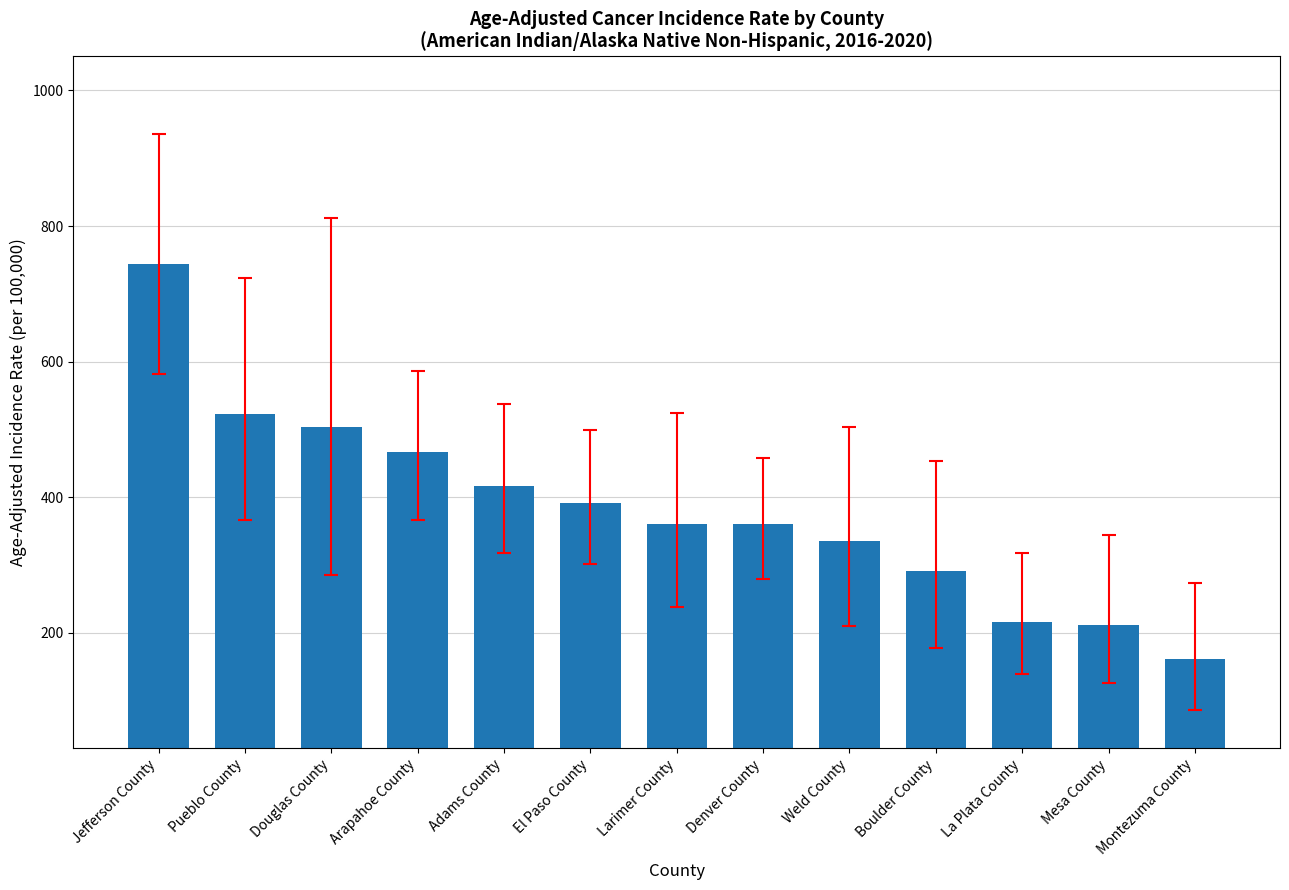

Approximately how many times larger is the value at Mesa County compared to Douglas County?

0.4